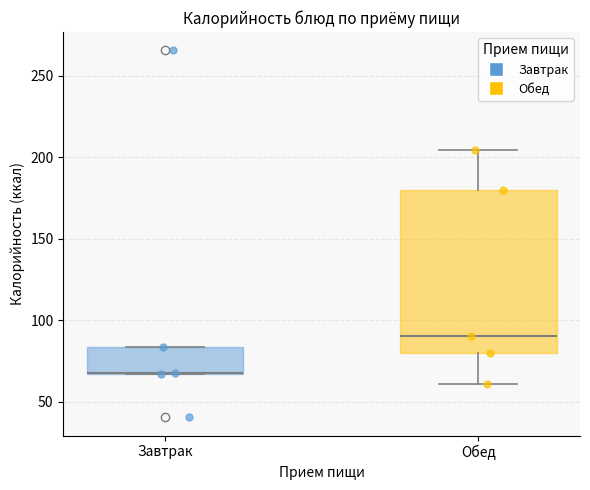

Where is the lower edge of the box for Завтрак on the y-axis? The values are not printed on the chart, so give them approximately, as read against the axis.

65